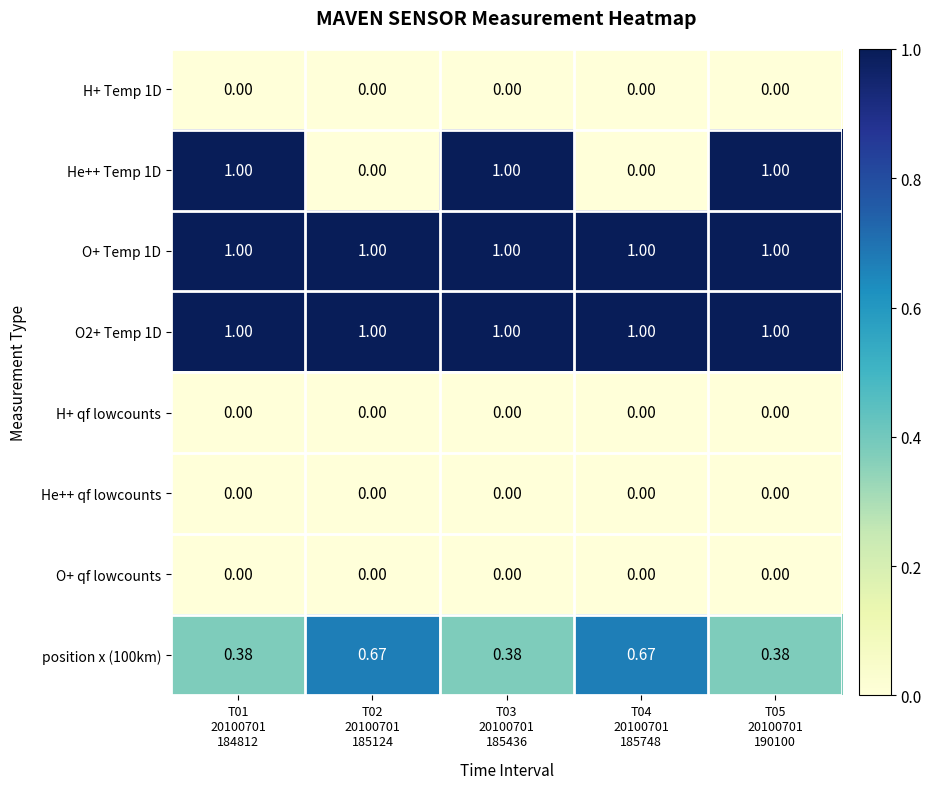

How many distinct data groups are displayed?

8